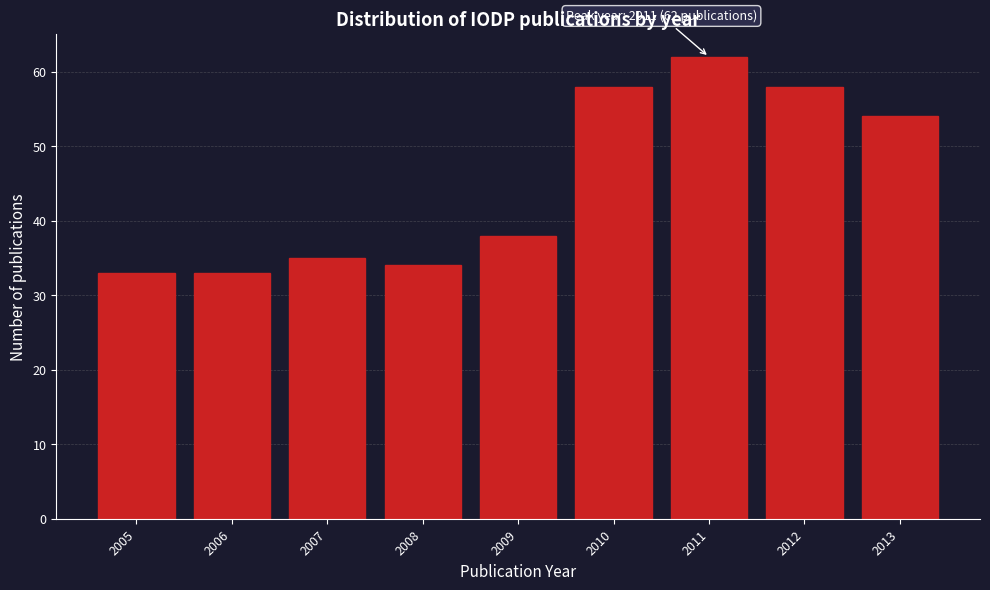

Reading left to right, transcribe all the data shown in this chart.

2005=33	2006=33	2007=35	2008=34	2009=38	2010=58	2011=62	2012=58	2013=54